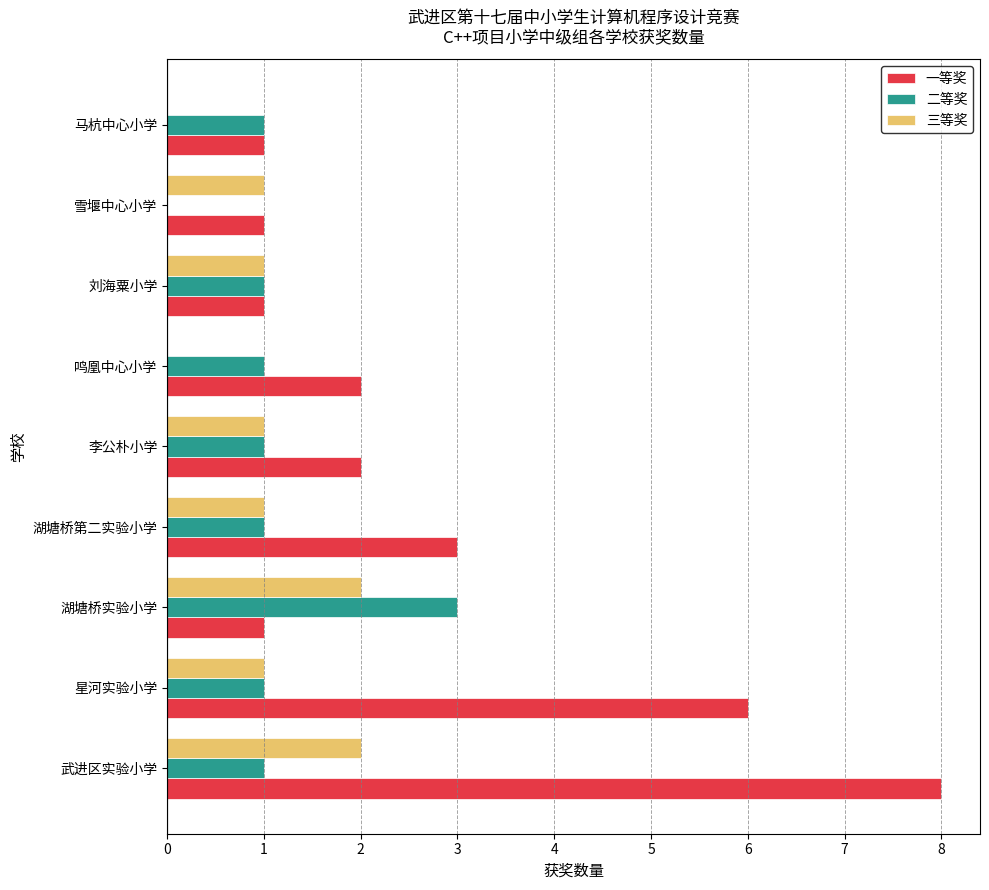

Which label corresponds to the largest value in the chart?

武进区实验小学